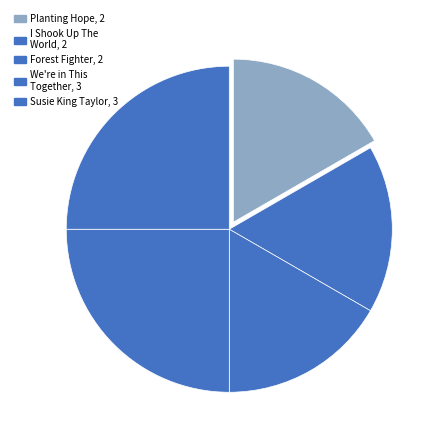

Is there a majority slice in this chart?

No